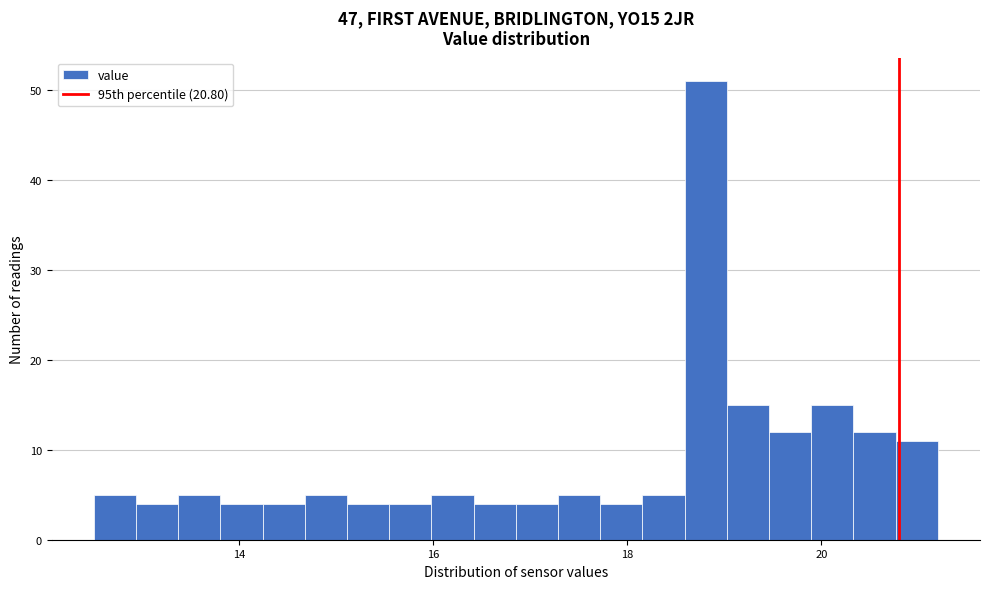

Read against the x-axis, roughly where is the centre of the tallest bar?

18.8